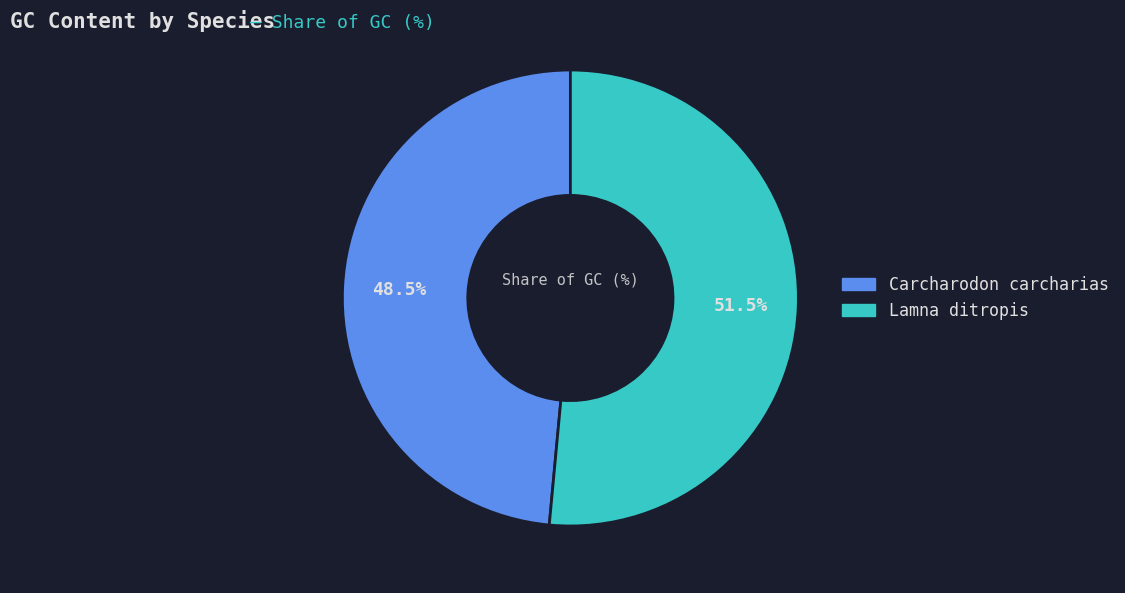

Rank the categories by value from highest to lowest.

Lamna ditropis, Carcharodon carcharias